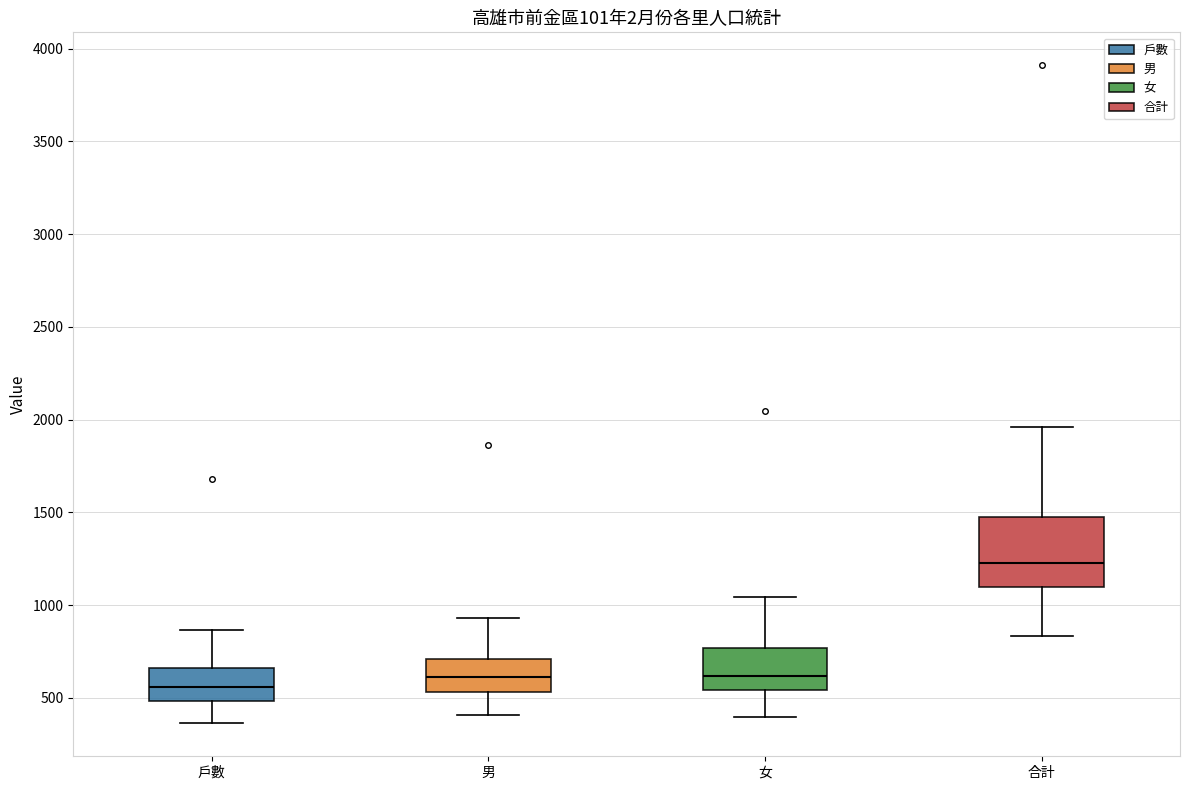

Where does the upper whisker of the box for 戶數 end on the y-axis? The values are not printed on the chart, so give them approximately, as read against the axis.

850